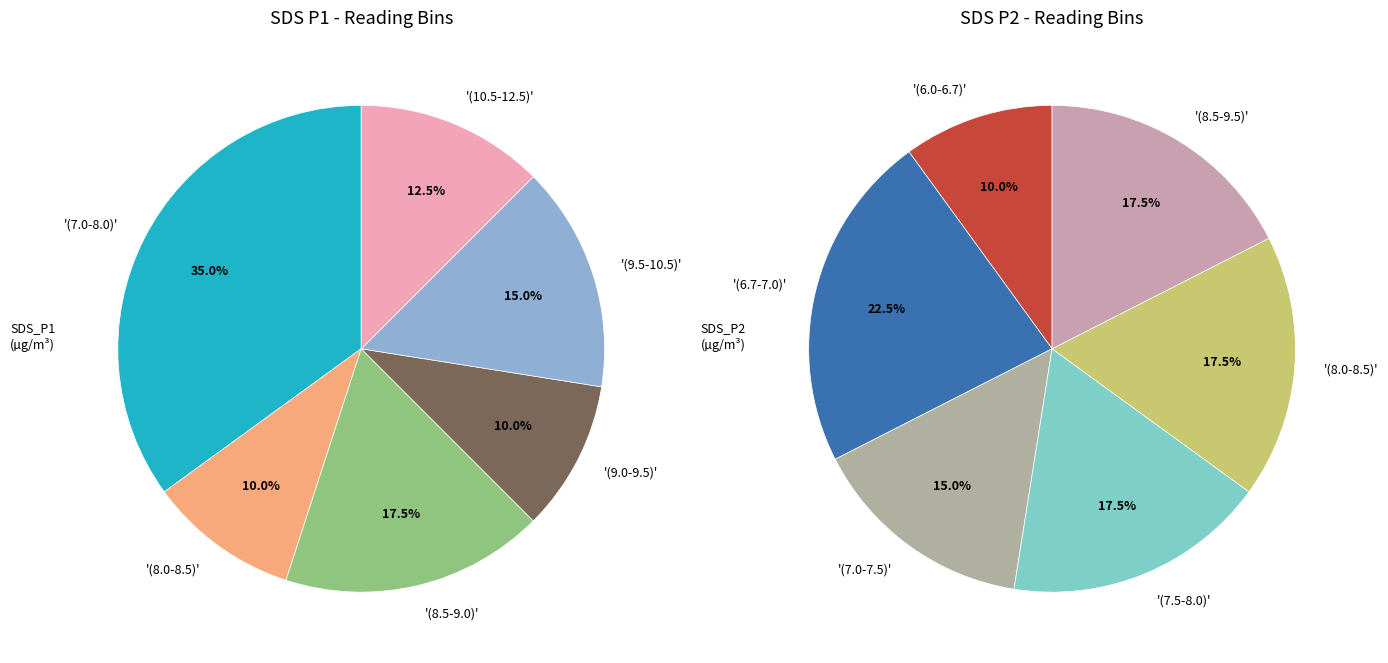

Combined, do 36 and 33 account for over 50%?

No